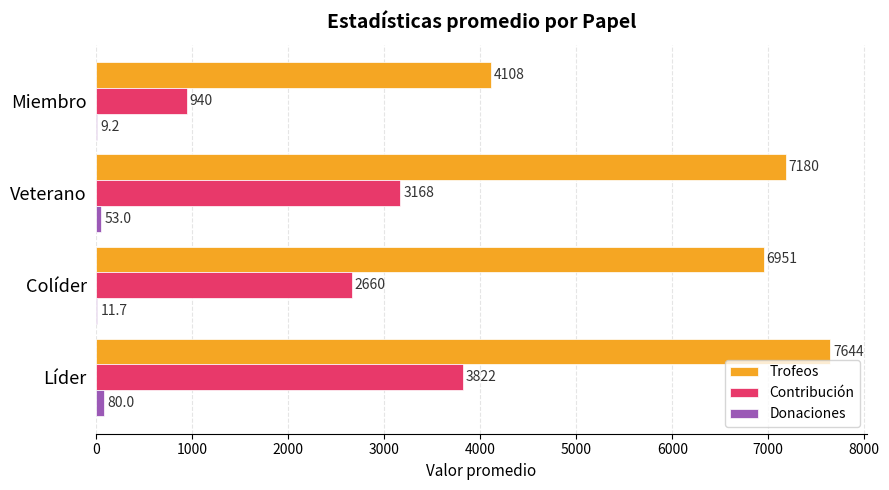

Read the Trofeos value at Colíder.

6951.2